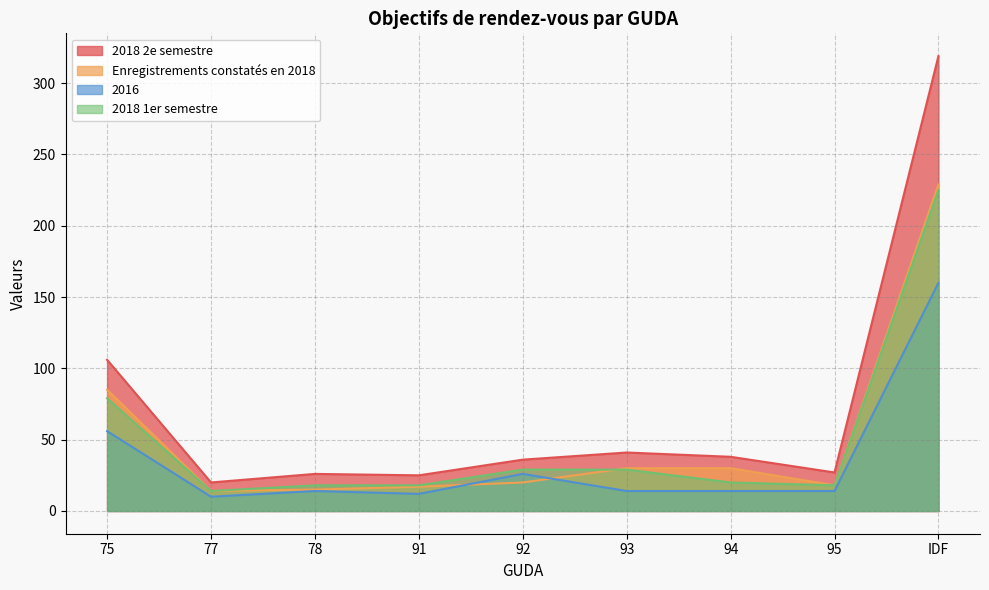

At which label does Enregistrements constatés en 2018 reach its minimum?

77